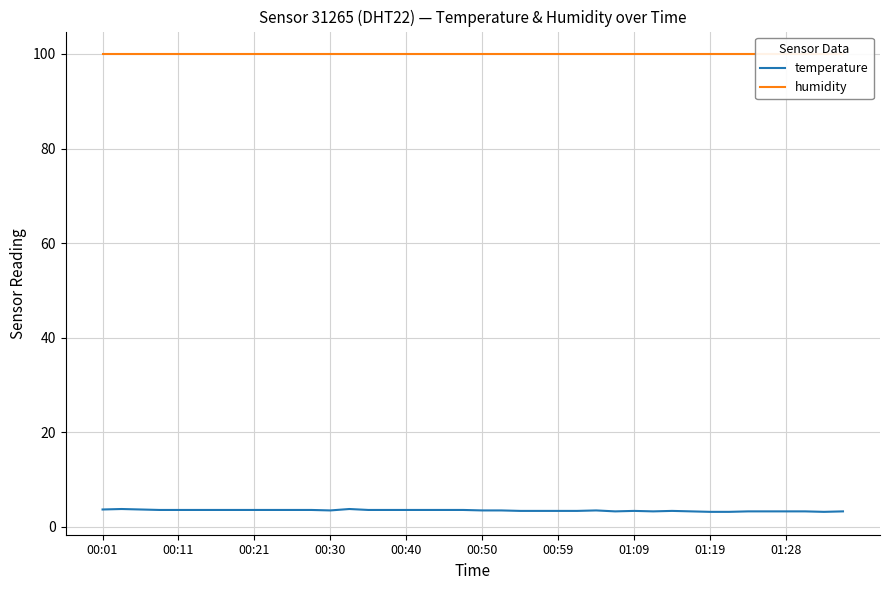

Which has a higher value, 01:19 or 30?

01:19